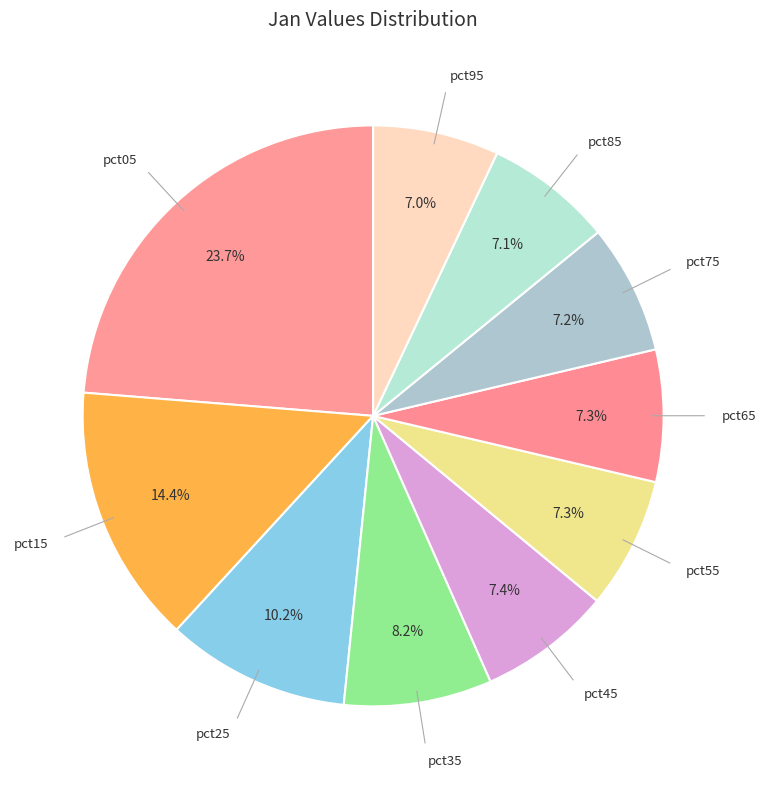

What percentage is the pct85 slice, to the nearest percent?

7%